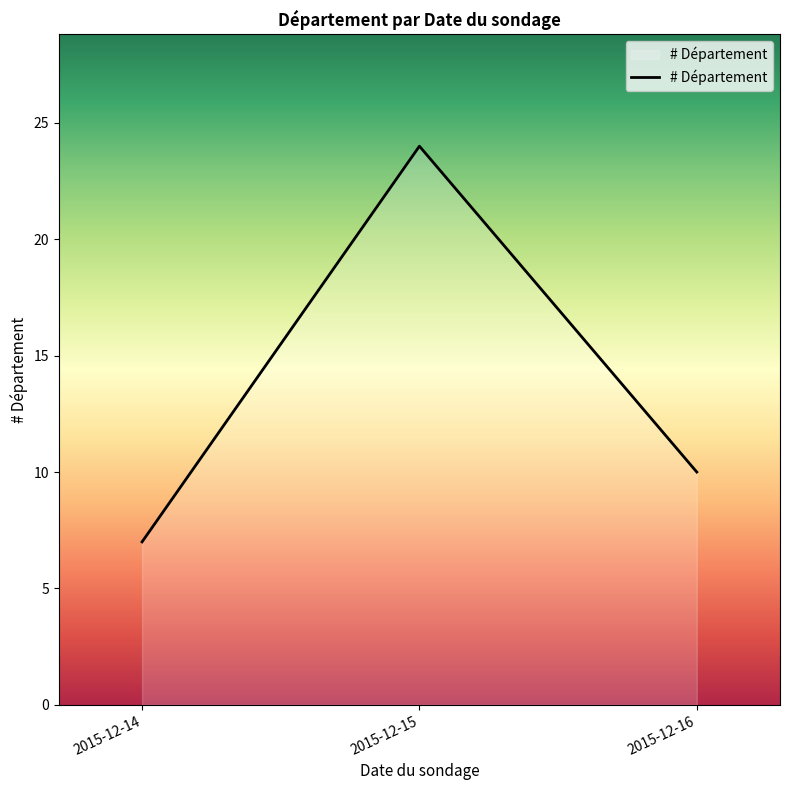

List the labels in order of value, smallest first.

2015-12-14, 2015-12-16, 2015-12-15